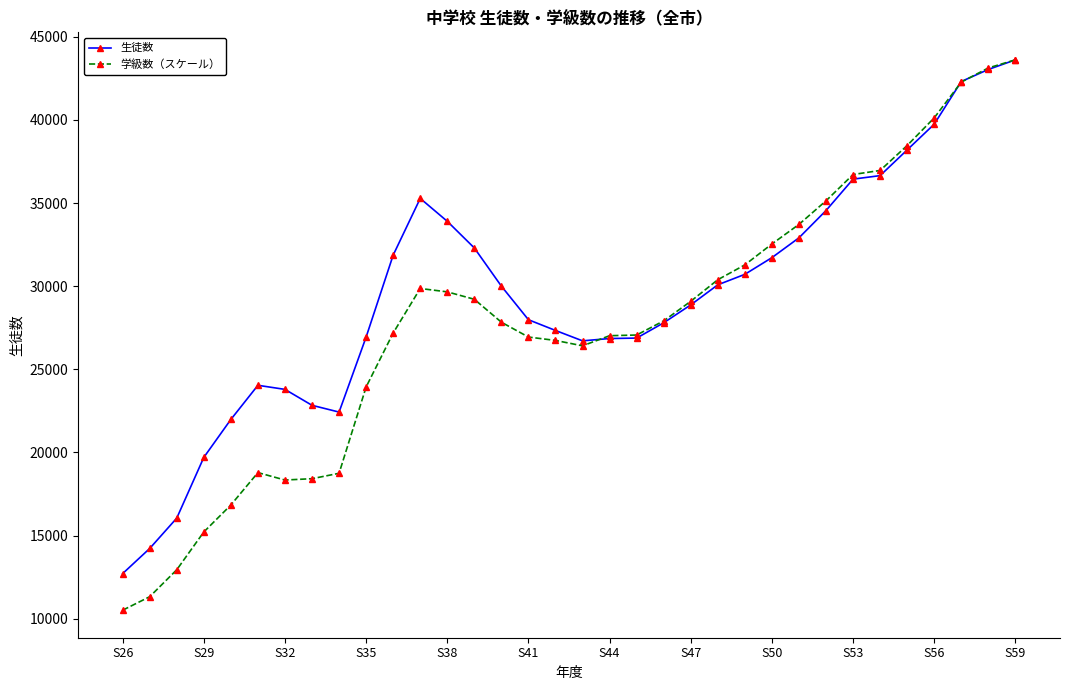

Which series has the largest total across all categories?

生徒数